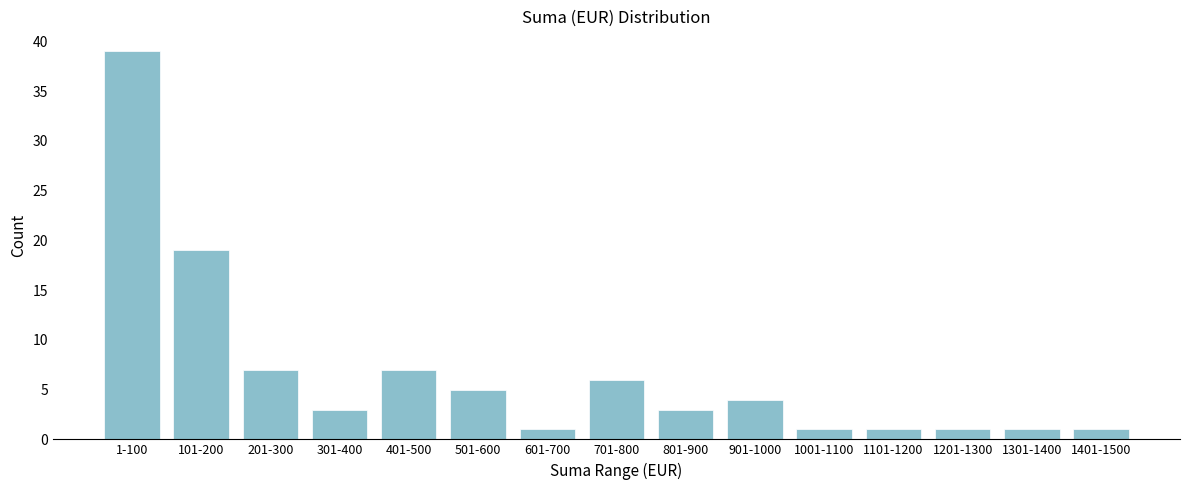

Reading right to left, what are all the values shown in this chart?

1	1	1	1	1	4	3	6	1	5	7	3	7	19	39